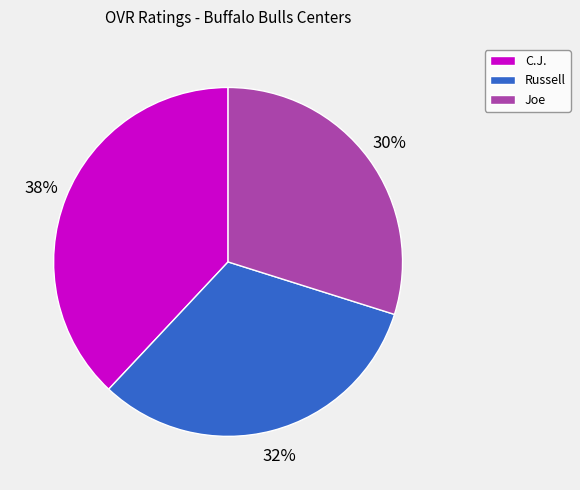

Is the sum of Joe and Russell greater than half?

Yes